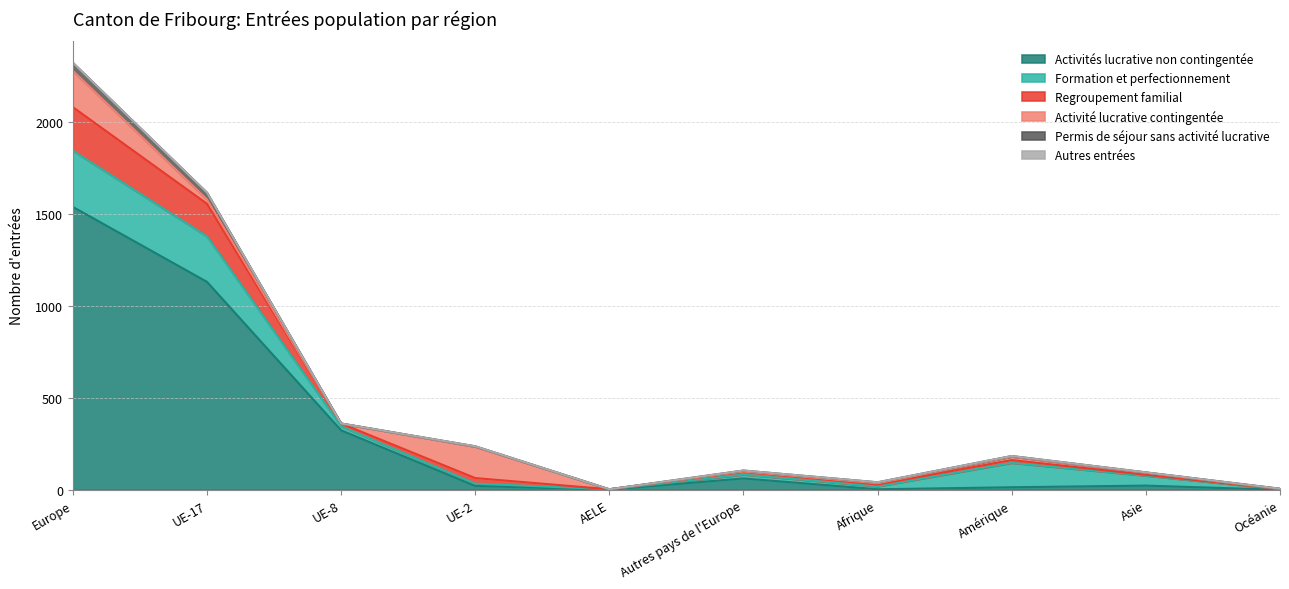

What is the sum of the Permis de séjour sans activité lucrative values at Océanie and AELE?

1